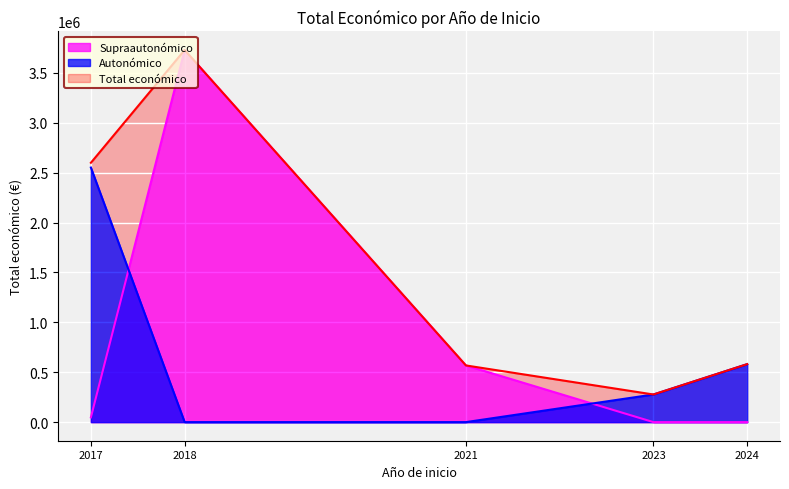

Which series has the largest total across all categories?

Total económico